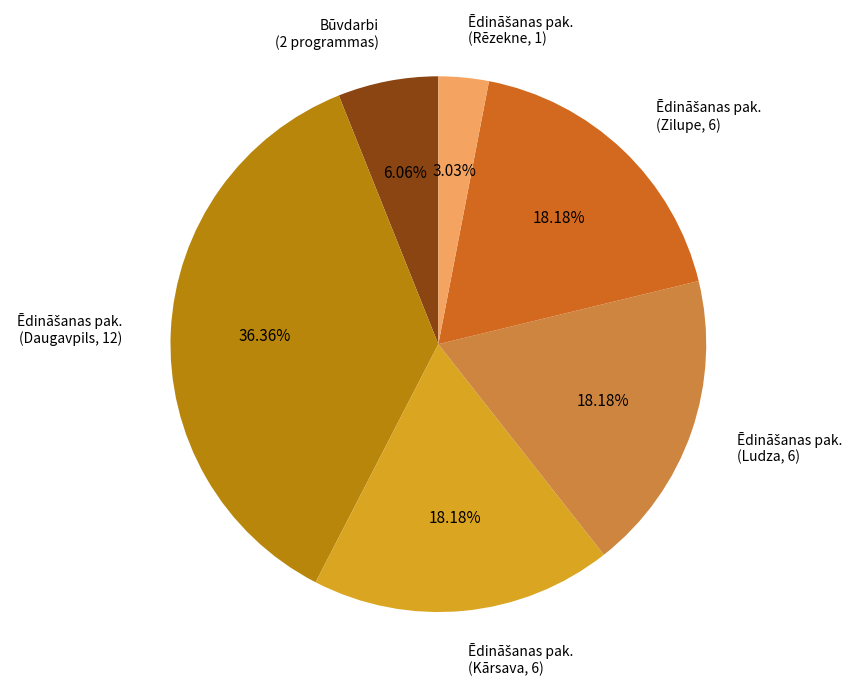

Is there any slice that represents more than half of the pie?

No